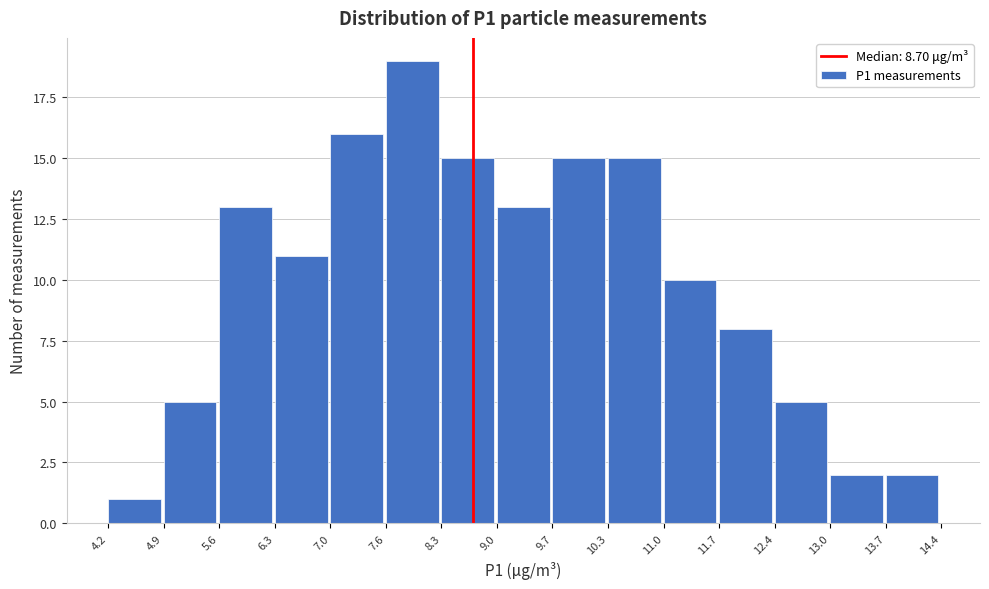

Reading left to right, list every bar in this chart as the range it spans on the x-axis followed by its height. The values are not printed on the chart, so give them approximately, as read against the axis.

4.2 to 4.9: 1
4.9 to 5.6: 5
5.6 to 6.3: 13
6.3 to 7.0: 11
7.0 to 7.6: 16
7.6 to 8.3: 19
8.3 to 9.0: 15
9.0 to 9.7: 13
9.7 to 10.3: 15
10.3 to 11.0: 15
11.0 to 11.7: 10
11.7 to 12.4: 8
12.4 to 13.0: 5
13.0 to 13.7: 2
13.7 to 14.4: 2